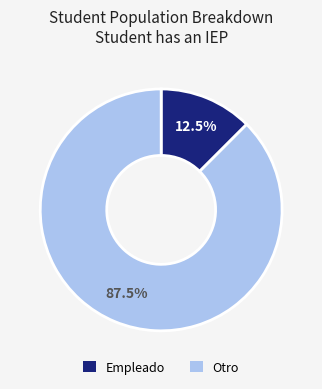

How many slices are in this pie chart?

2